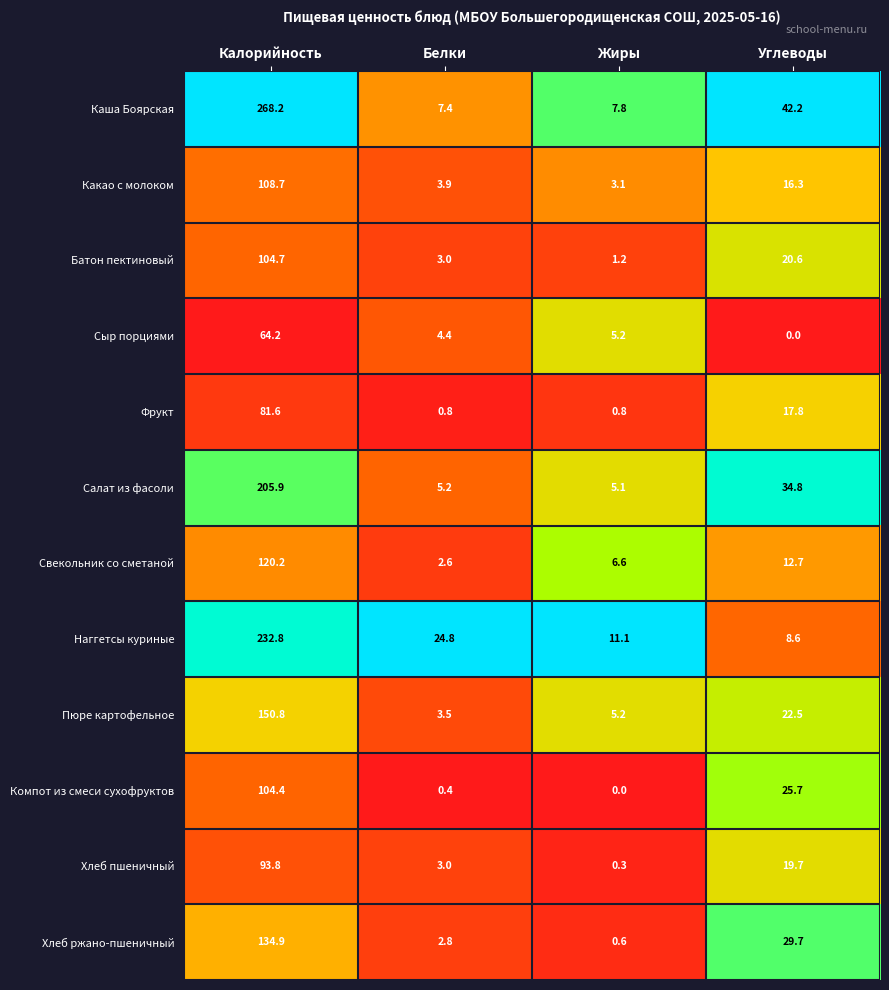

Rank the series by their maximum value, from highest to lowest.

Каша Боярская, Наггетсы куриные, Салат из фасоли, Пюре картофельное, Хлеб ржано-пшеничный, Свекольник со сметаной, Какао с молоком, Батон пектиновый, Компот из смеси сухофруктов, Хлеб пшеничный, Фрукт, Сыр порциями